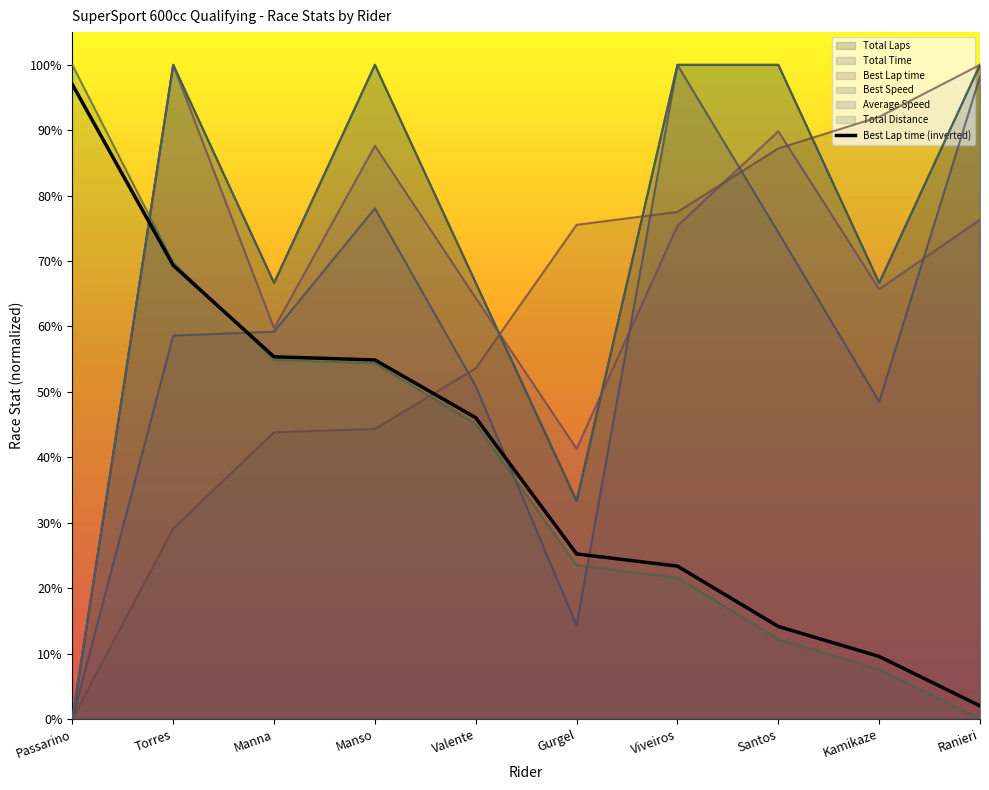

Reading left to right, list all the values displayed in this chart.

97.0	69.3	55.4	54.9	46.1	25.2	23.4	14.1	9.6	2.0